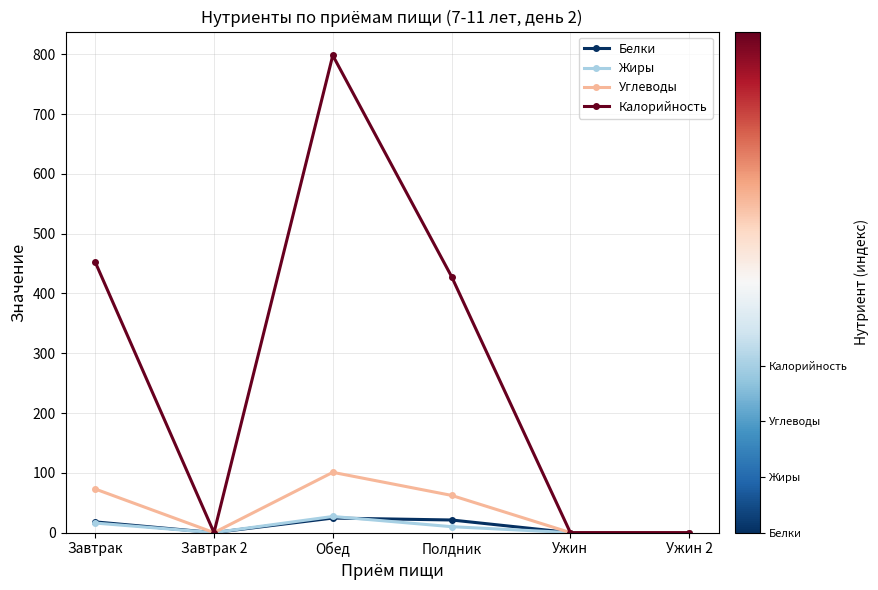

Which series changed the most between Полдник and Ужин?

Калорийность